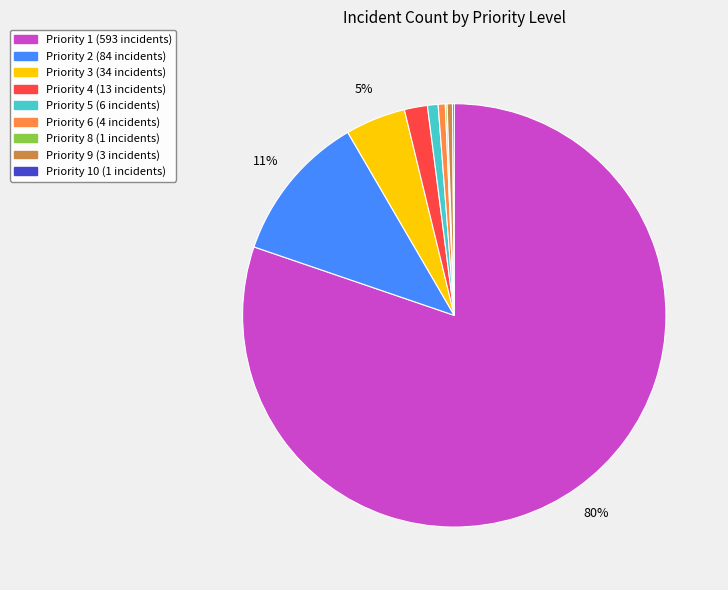

To the nearest percent, what is the average slice percentage?

11%